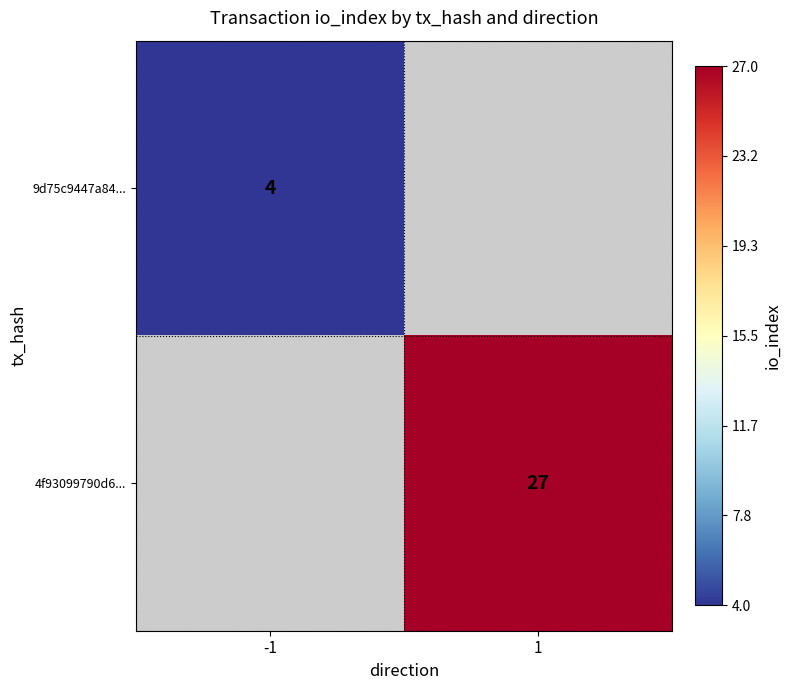

The value of 4f93099790d6... at 1 is 27. True or false?

True